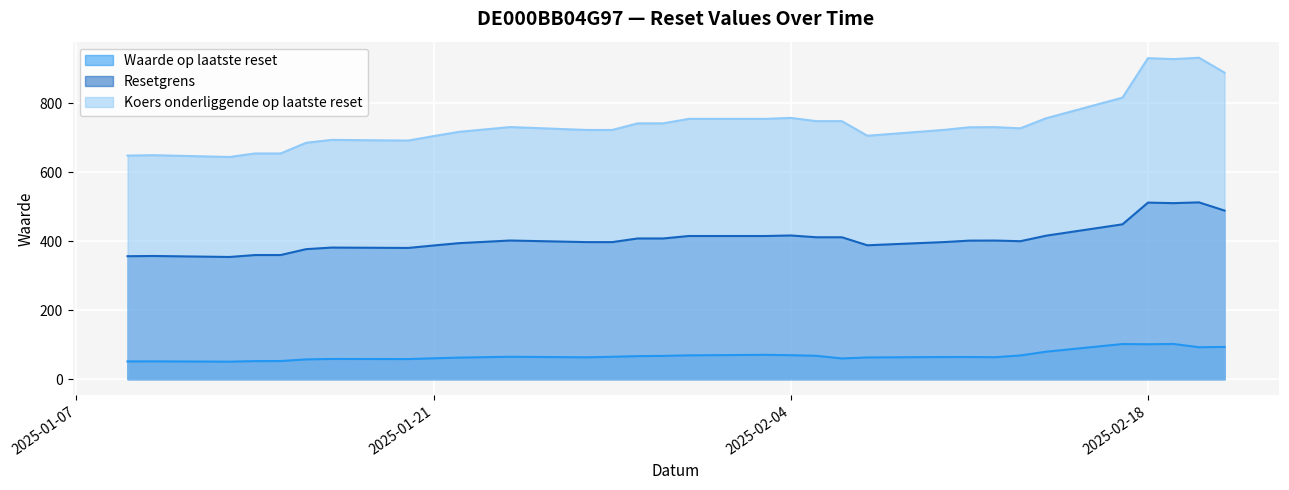

How many values in the Resetgrens series exceed 402?

16